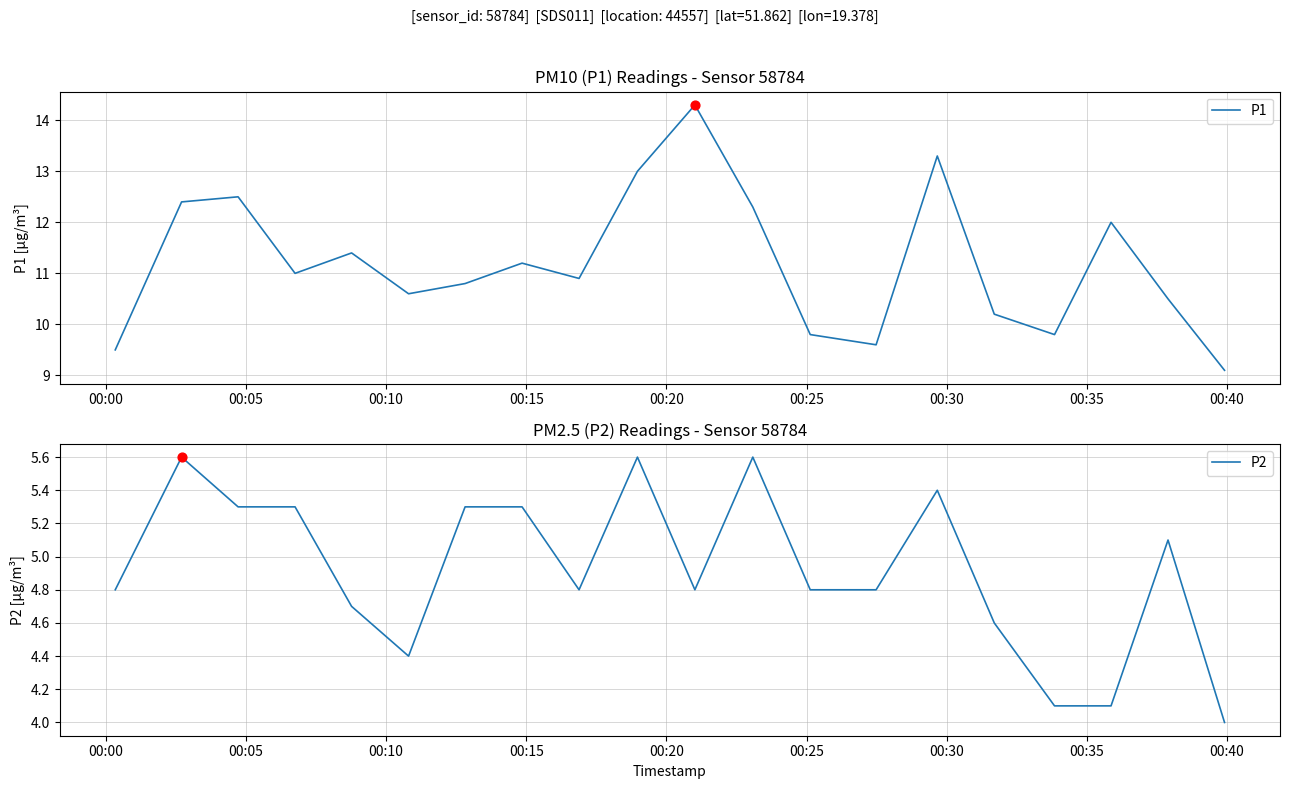

Which series has the largest total across all categories?

P1